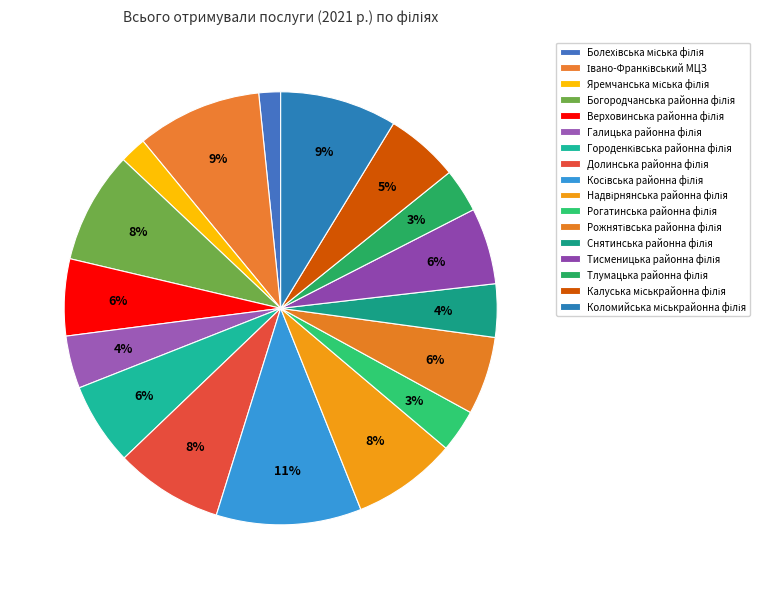

How many slices are in this pie chart?

17